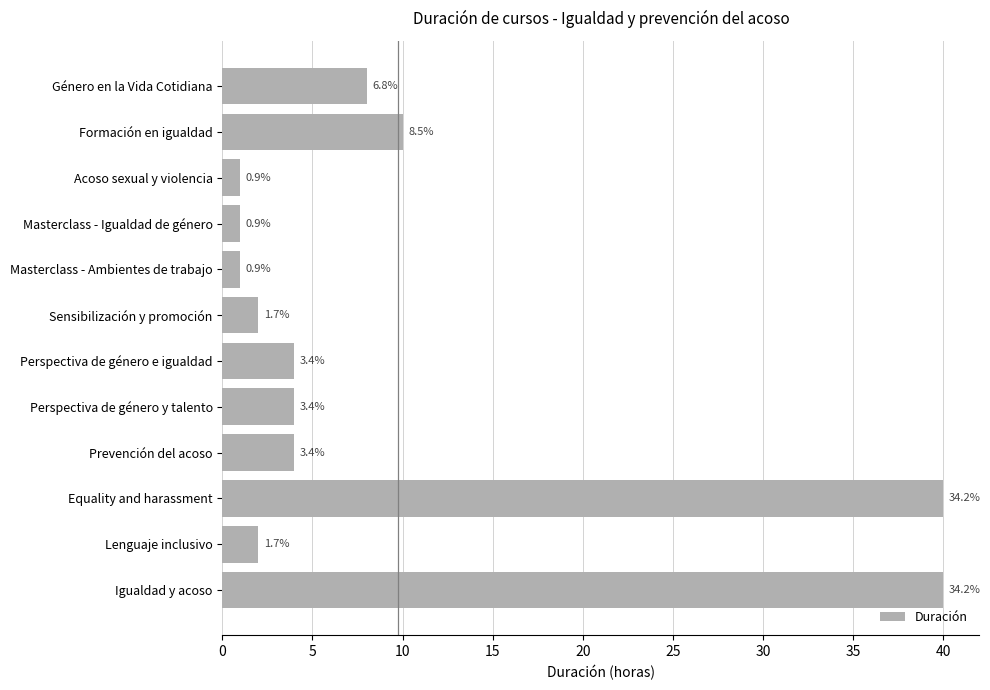

Does the chart contain any negative values?

No